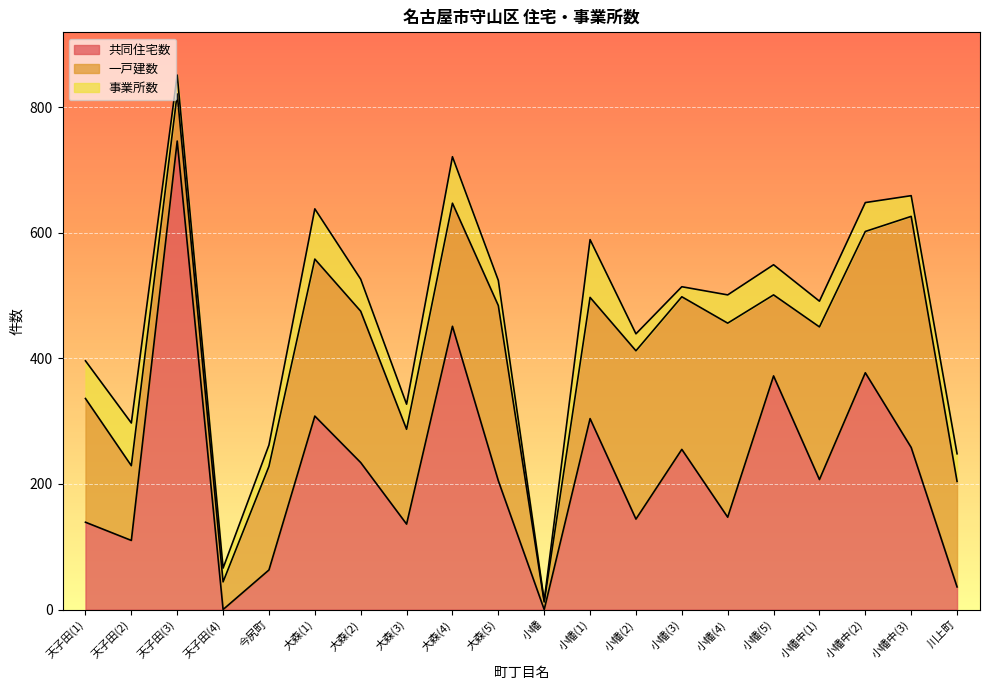

The 一戸建数 series shows 84 at 小幡中(3). True or false?

False